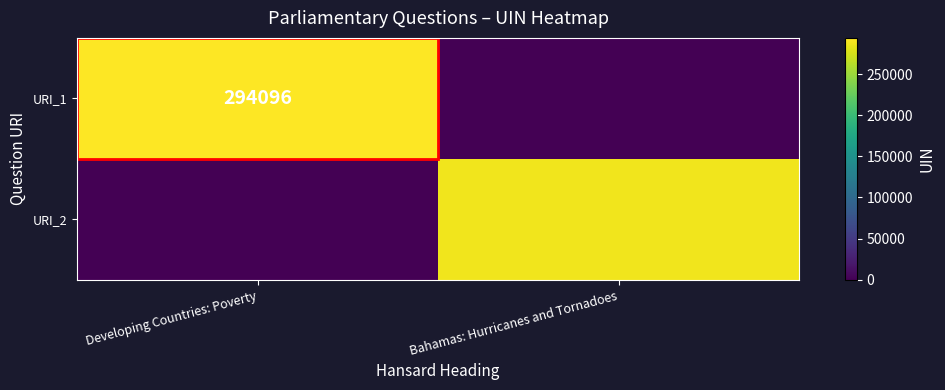

The value of URI_1 at Developing Countries: Poverty is 294096. True or false?

True